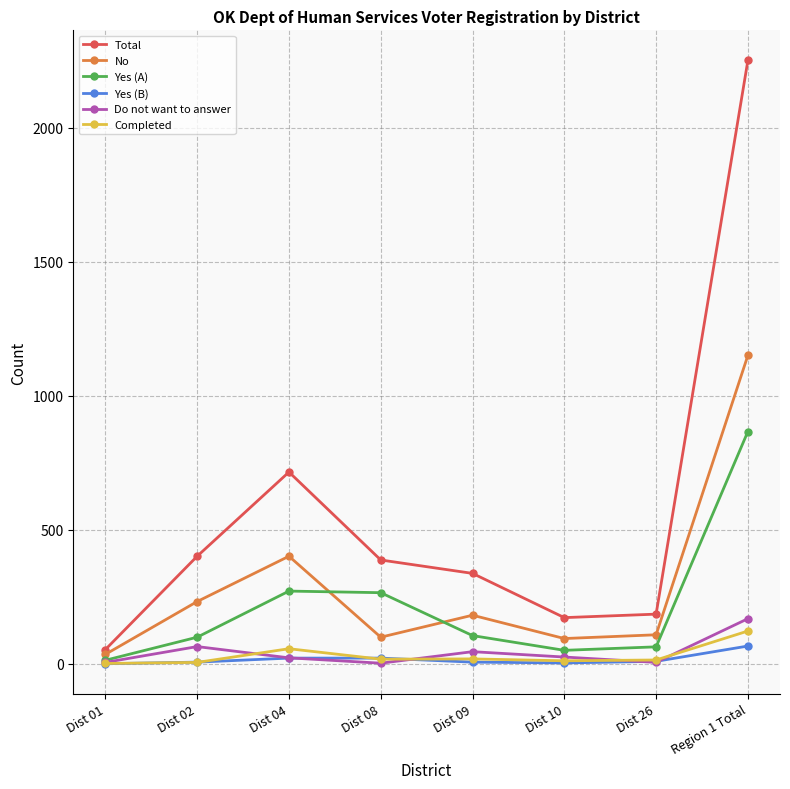

The Do not want to answer series shows 5 at Dist 01. True or false?

True